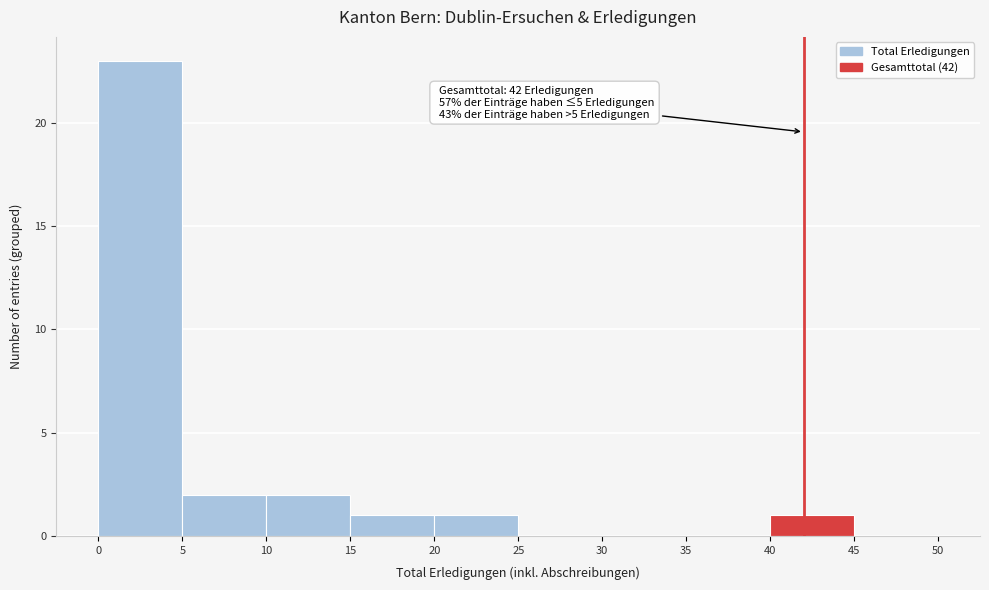

Which range on the x-axis has the tallest bar?

0 to 5